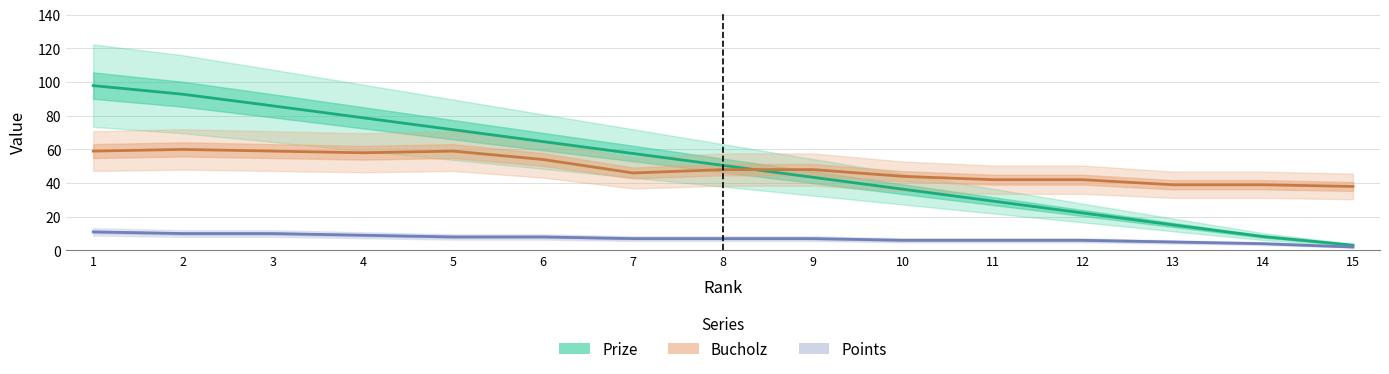

At which label does Prize reach its minimum?

15